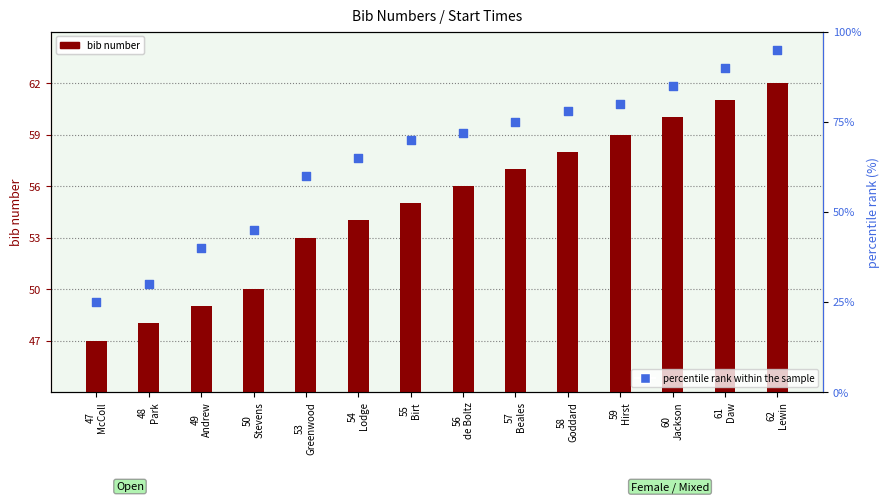

At how many categories does at least one series exceed 85?

2